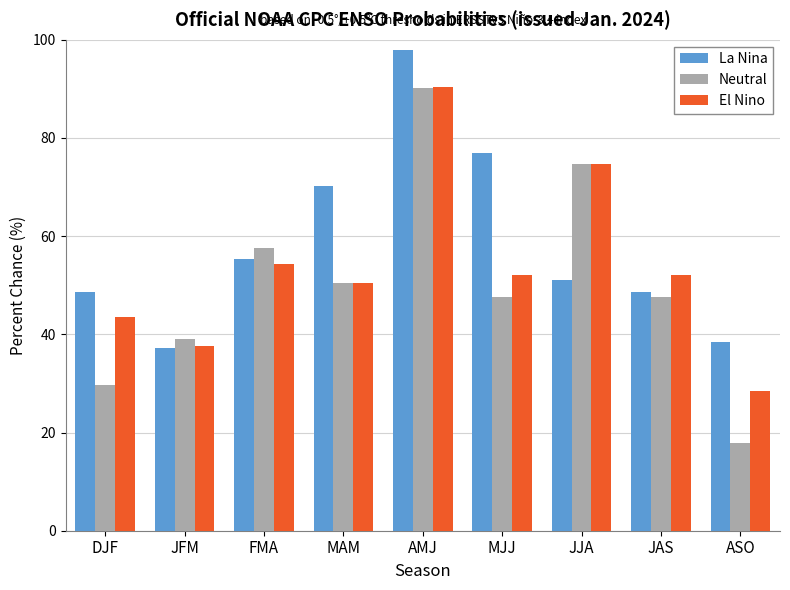

What is the value of the La Nina bar at the 9th from the left?

38.5